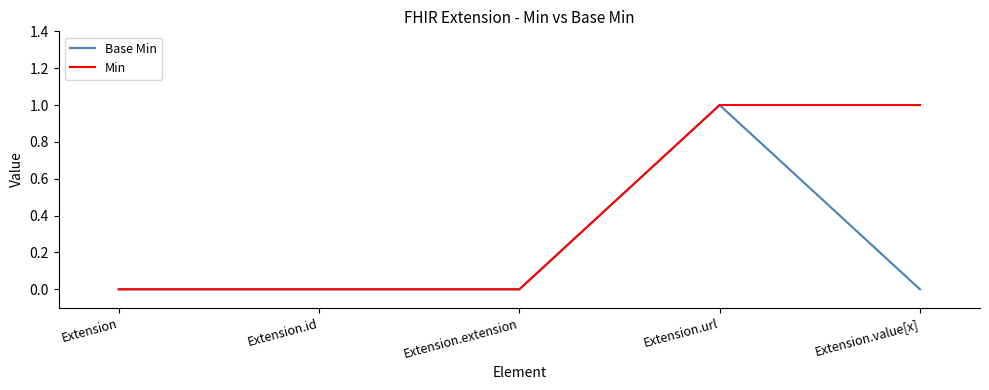

Rank the series by their average value, from highest to lowest.

Min, Base Min